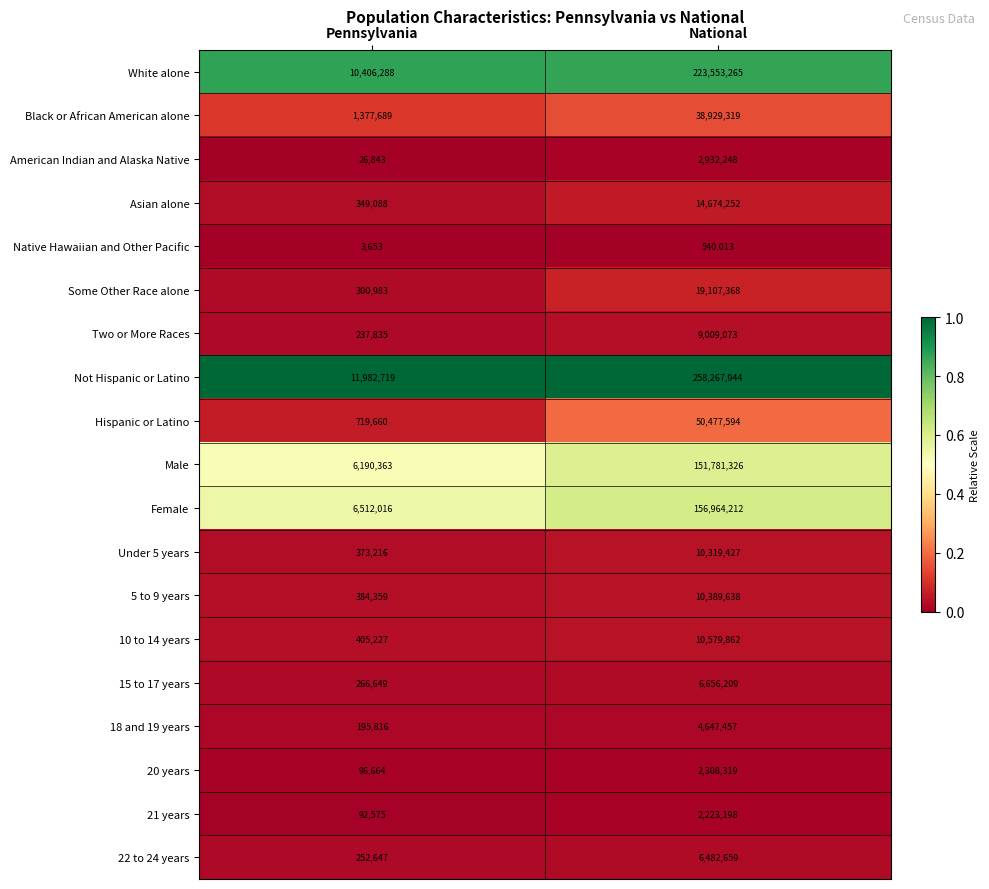

At which category is the sum across all series the highest?

National